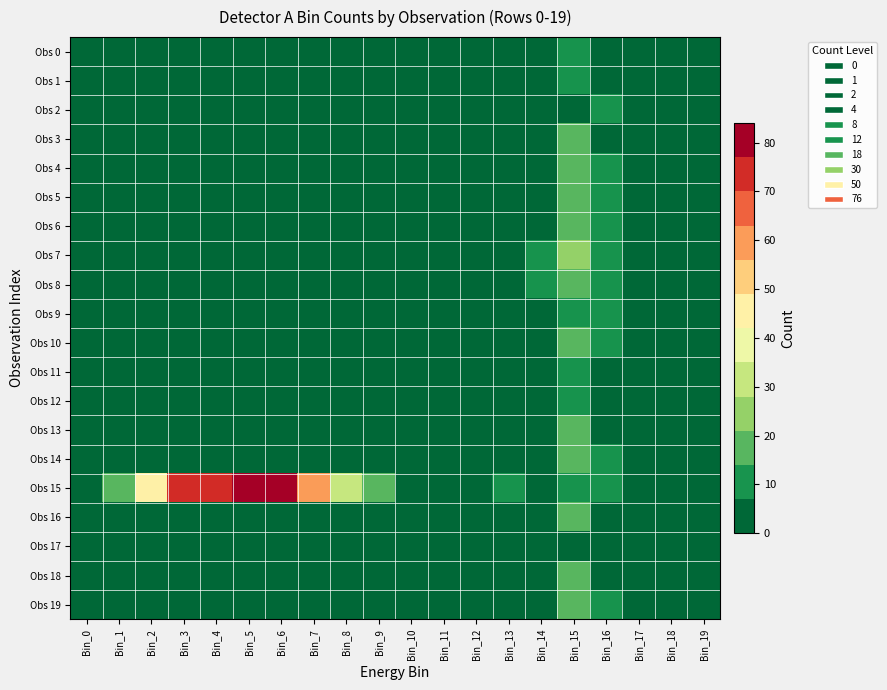

Rank the series at Bin_11 from highest to lowest value.

Obs 15, Obs 0, Obs 1, Obs 2, Obs 3, Obs 4, Obs 5, Obs 6, Obs 7, Obs 8, Obs 9, Obs 10, Obs 11, Obs 12, Obs 13, Obs 14, Obs 16, Obs 17, Obs 18, Obs 19